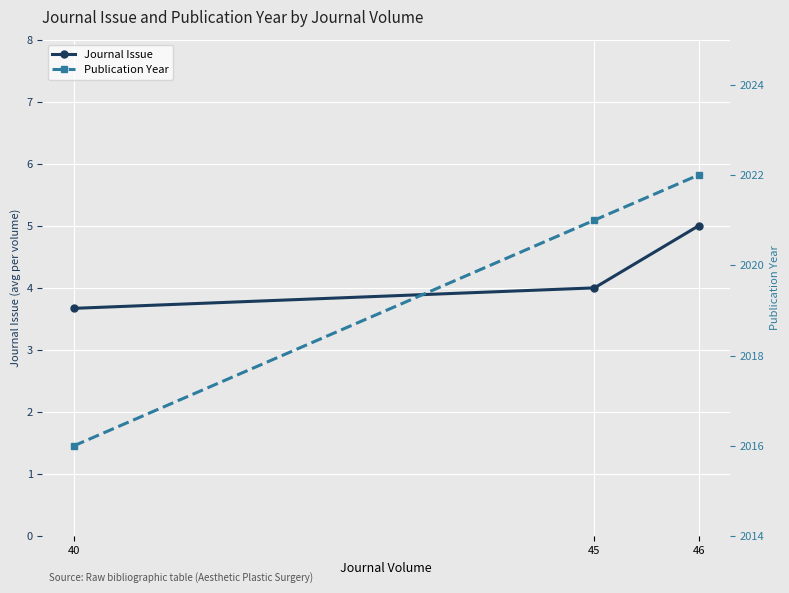

Rank the series by their maximum value, from highest to lowest.

Publication Year, Journal Issue